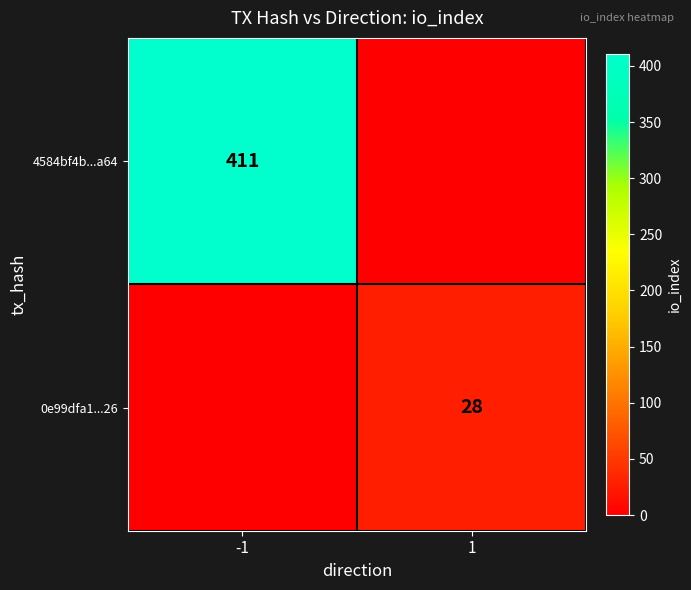

Is it true that 0e99dfa1...26 equals 28 at 1?

True